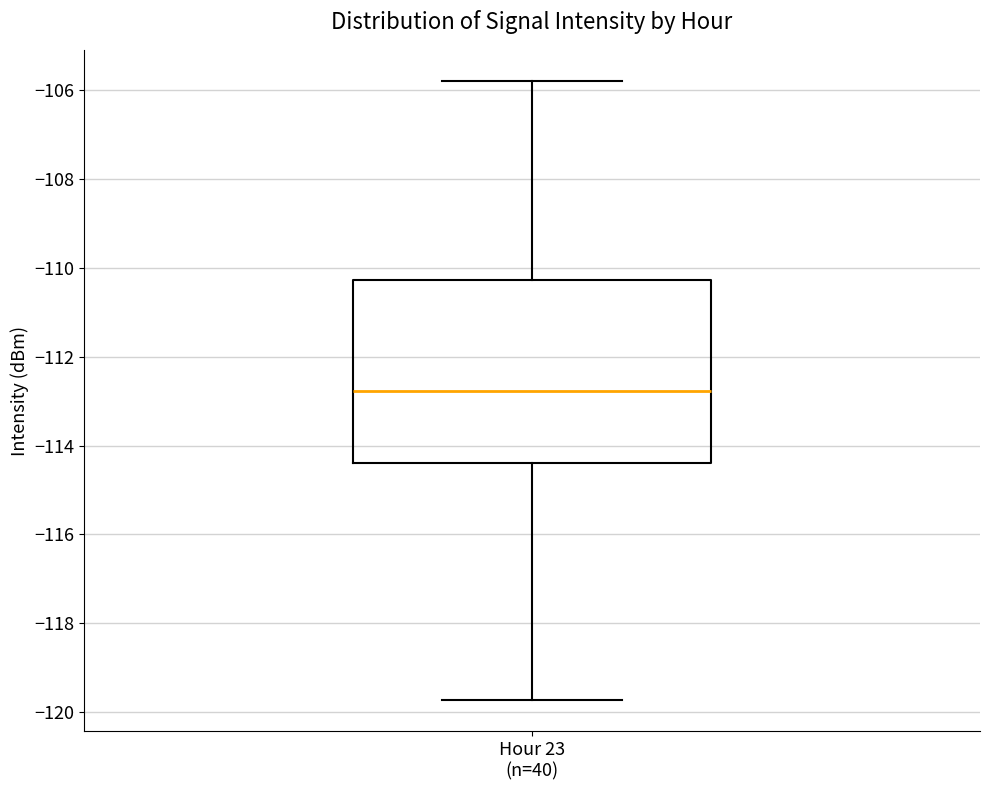

Read this box plot against the y-axis: the position of the median line, the range covered by the box, and the ends of both whiskers. The values are not printed on the chart, so give them approximately, as read against the axis.

median -112.8, box -114.4 to -110.2, whiskers -119.8 to -105.8